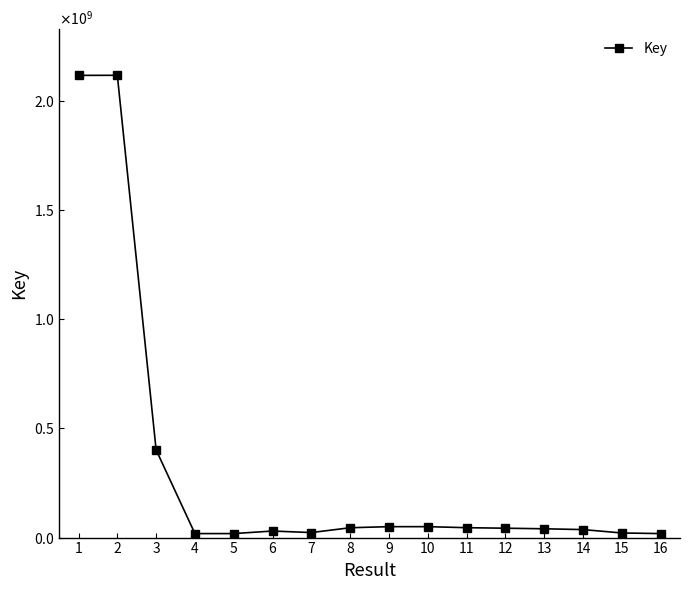

List the labels in order of value, largest first.

2, 1, 3, 9, 10, 11, 8, 12, 13, 14, 6, 7, 15, 5, 16, 4